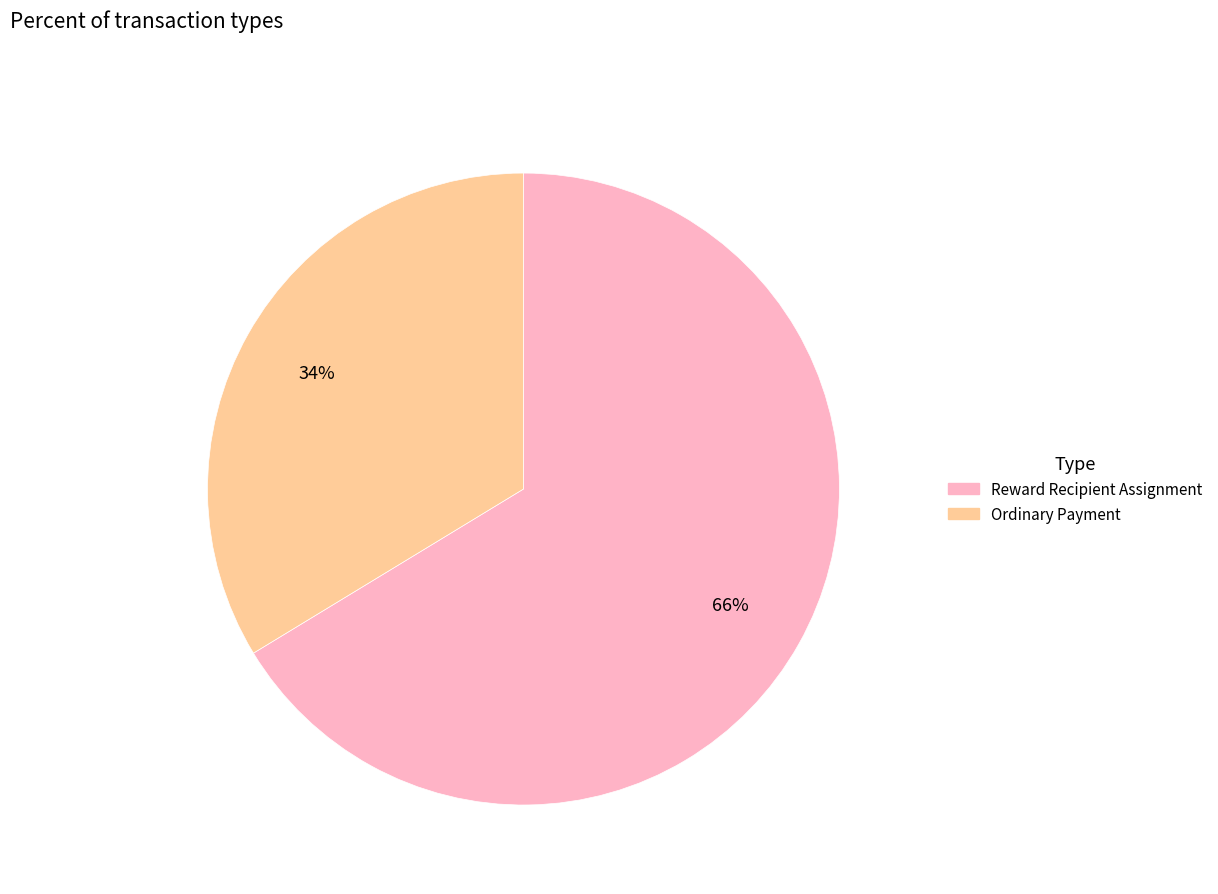

To the nearest percent, what is the average slice percentage?

50%